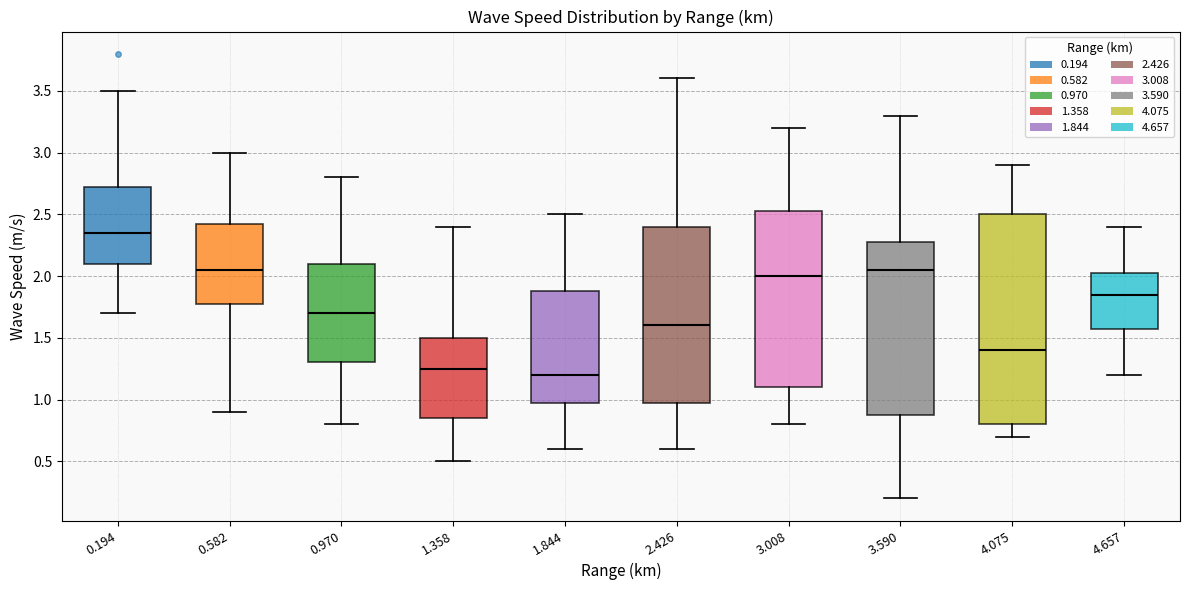

Reading left to right, read every box against the y-axis: the position of its median line, the range the box covers, and the ends of its whiskers. The values are not printed on the chart, so give them approximately, as read against the axis.

0.194: median 2.35, box 2.10 to 2.75, whiskers 1.70 to 3.50
0.582: median 2.05, box 1.80 to 2.45, whiskers 0.90 to 3.00
0.970: median 1.70, box 1.30 to 2.10, whiskers 0.80 to 2.80
1.358: median 1.25, box 0.85 to 1.50, whiskers 0.50 to 2.40
1.844: median 1.20, box 1.00 to 1.90, whiskers 0.60 to 2.50
2.426: median 1.60, box 1.00 to 2.40, whiskers 0.60 to 3.60
3.008: median 2.00, box 1.10 to 2.55, whiskers 0.80 to 3.20
3.590: median 2.05, box 0.90 to 2.30, whiskers 0.20 to 3.30
4.075: median 1.40, box 0.80 to 2.50, whiskers 0.70 to 2.90
4.657: median 1.85, box 1.60 to 2.05, whiskers 1.20 to 2.40